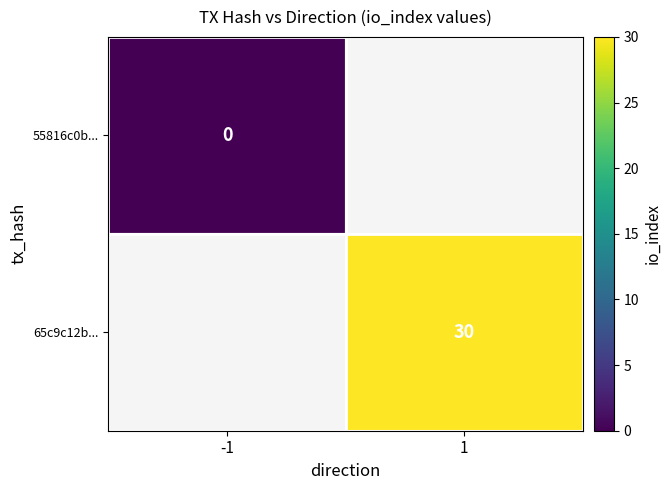

True or false: 65c9c12b... has a value of 30 at 1.

True